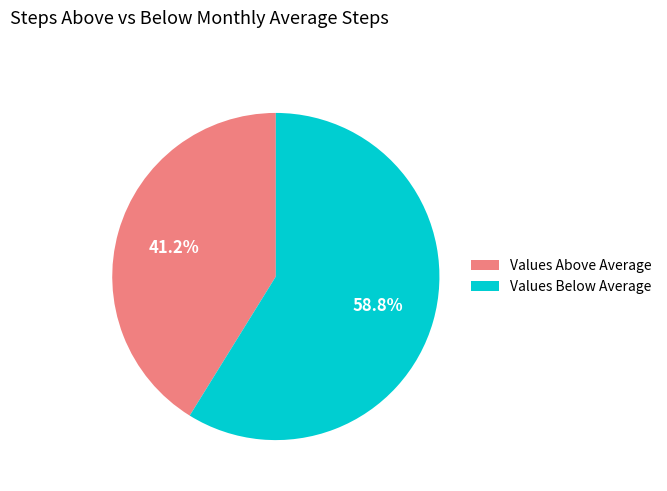

Is there a majority slice in this chart?

Yes